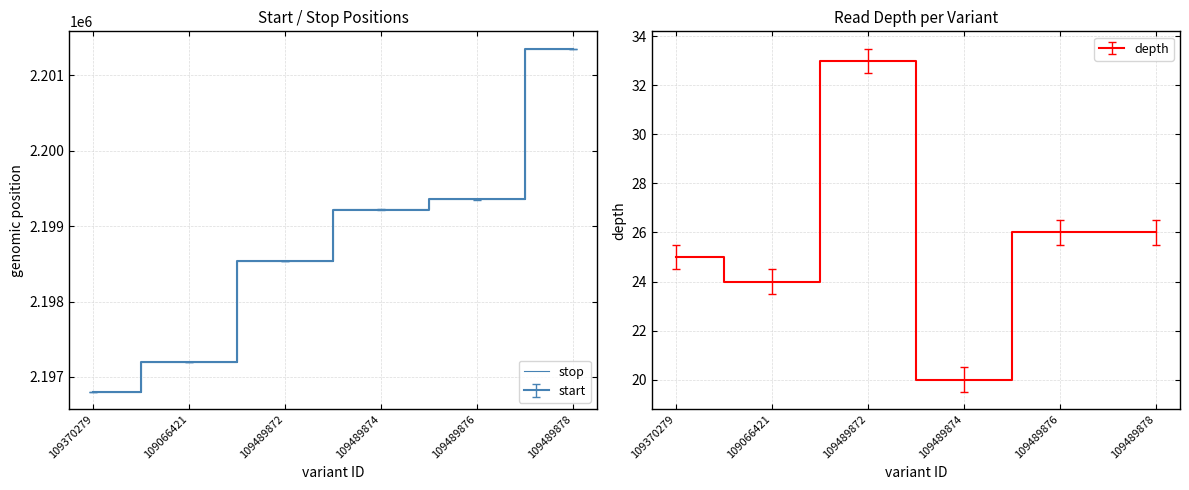

What is the greatest value displayed?

2201355